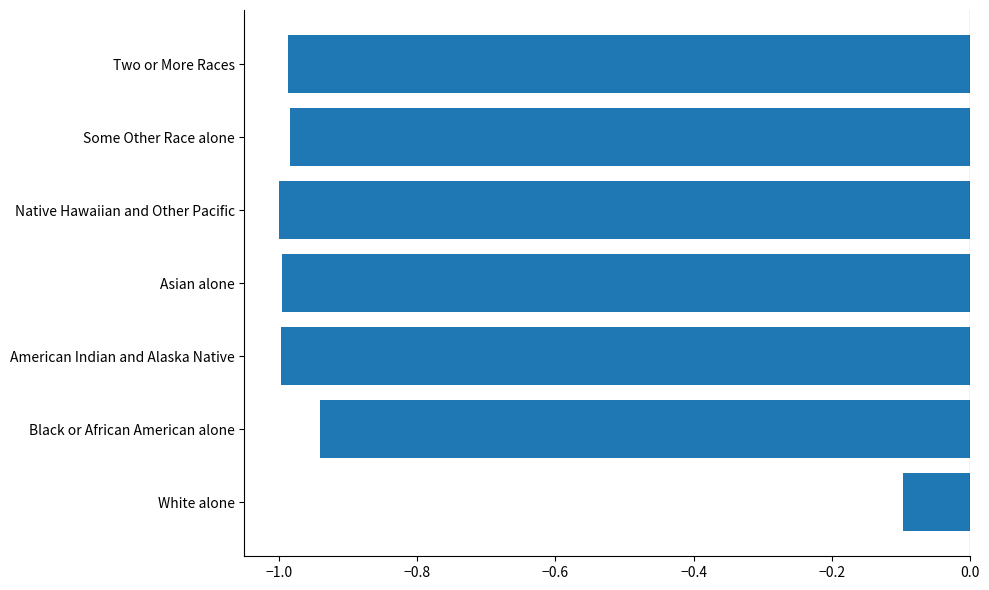

Which category has the highest value across all series?

White alone